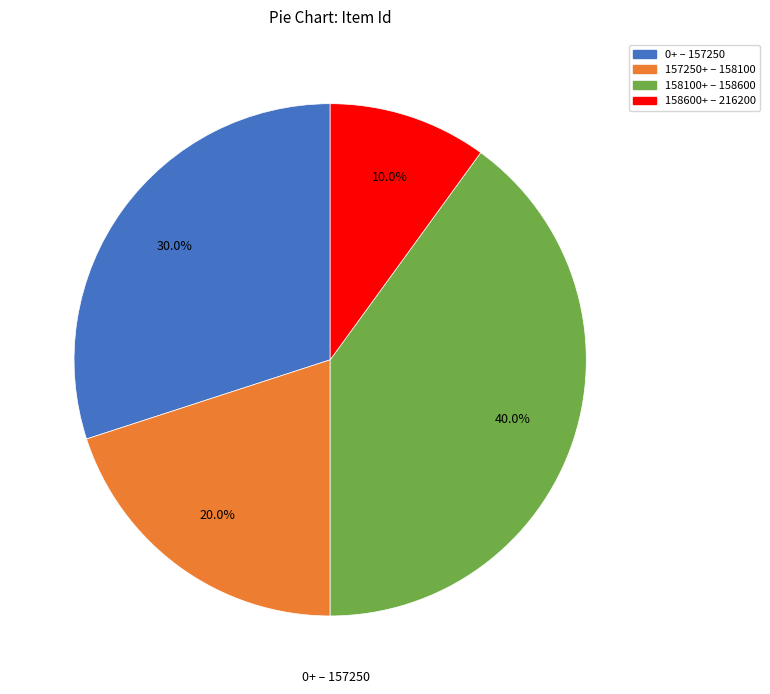

Is there any slice that represents more than half of the pie?

No